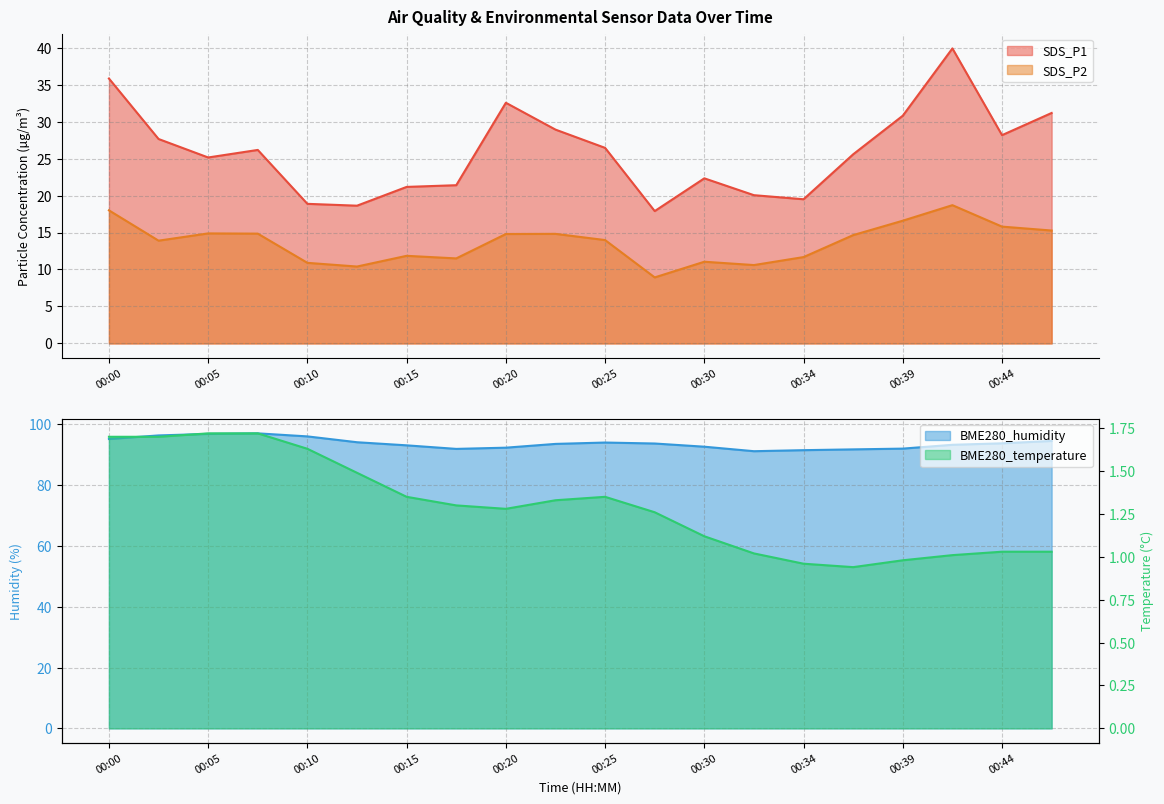

At which label does SDS_P2 first exceed 14?

00:00